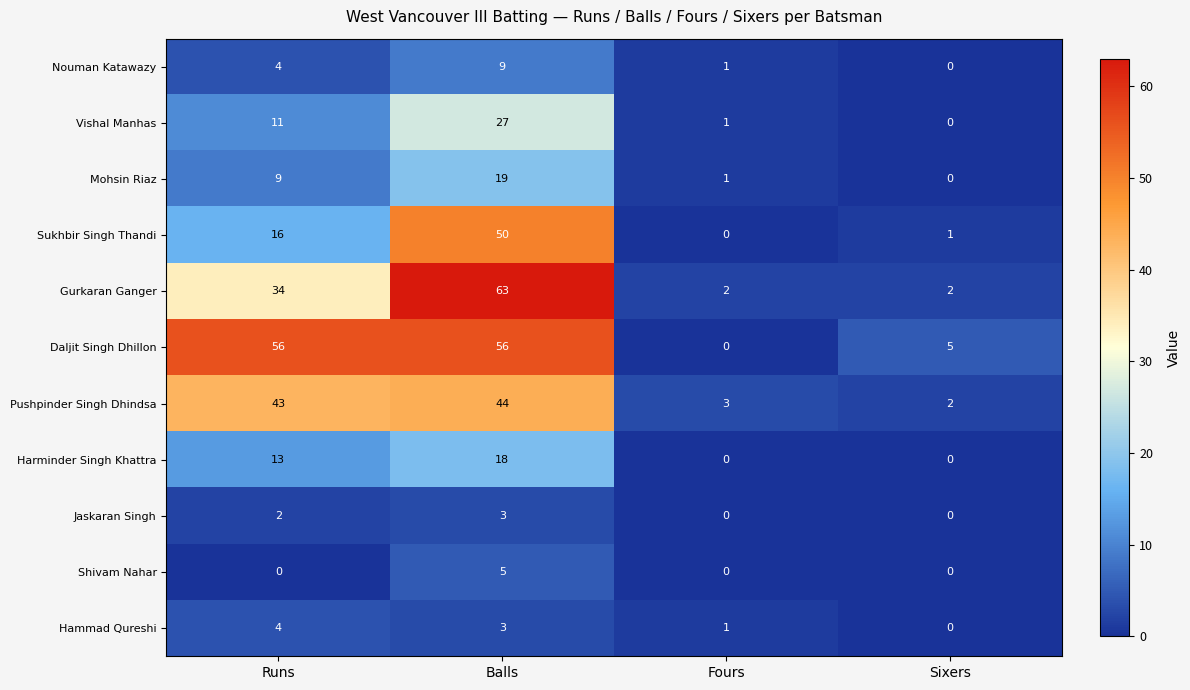

What is the spread (max minus min) of values at Fours?

3